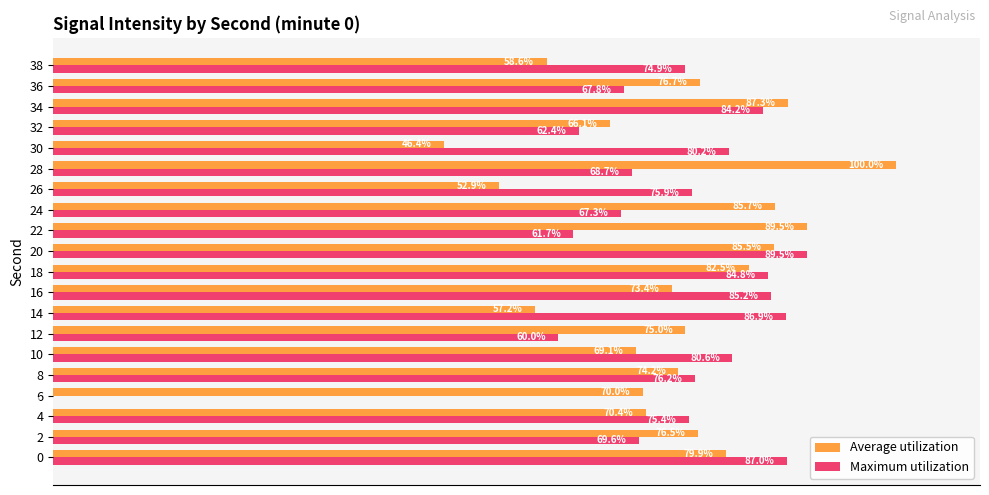

Which series has the largest total across all categories?

Average utilization